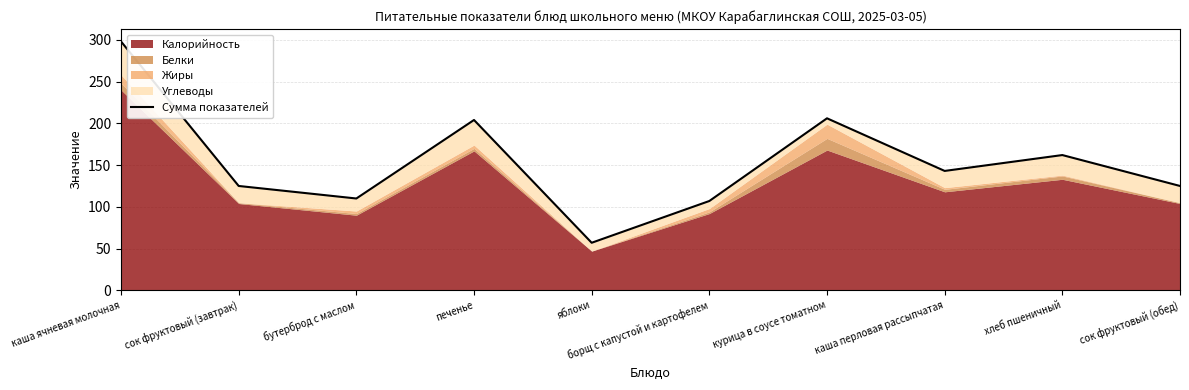

Approximately how many times larger is the value at хлеб пшеничный compared to каша перловая рассыпчатая?

1.1